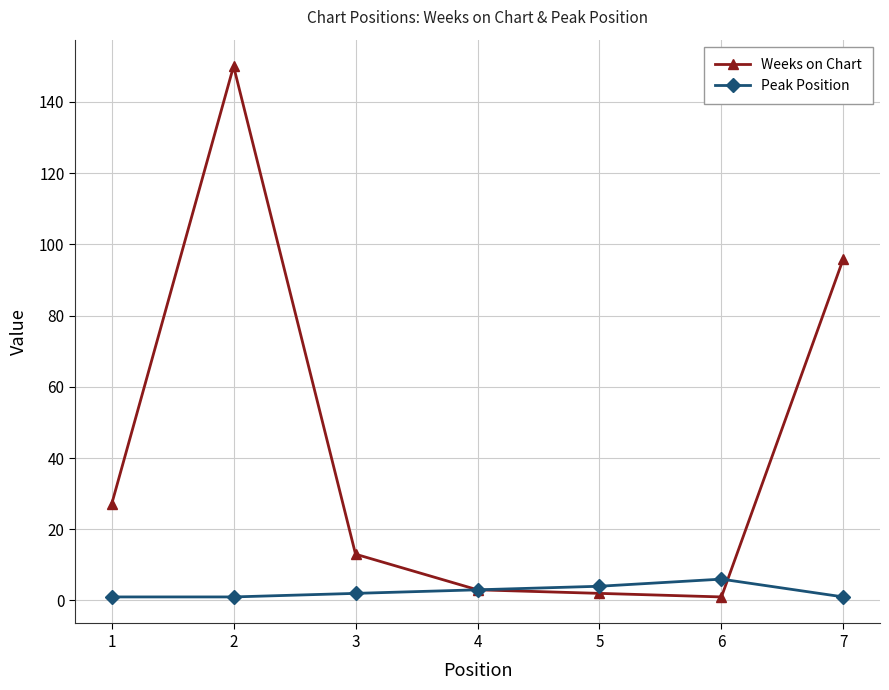

True or false: Weeks on Chart and Peak Position cross at least once.

True